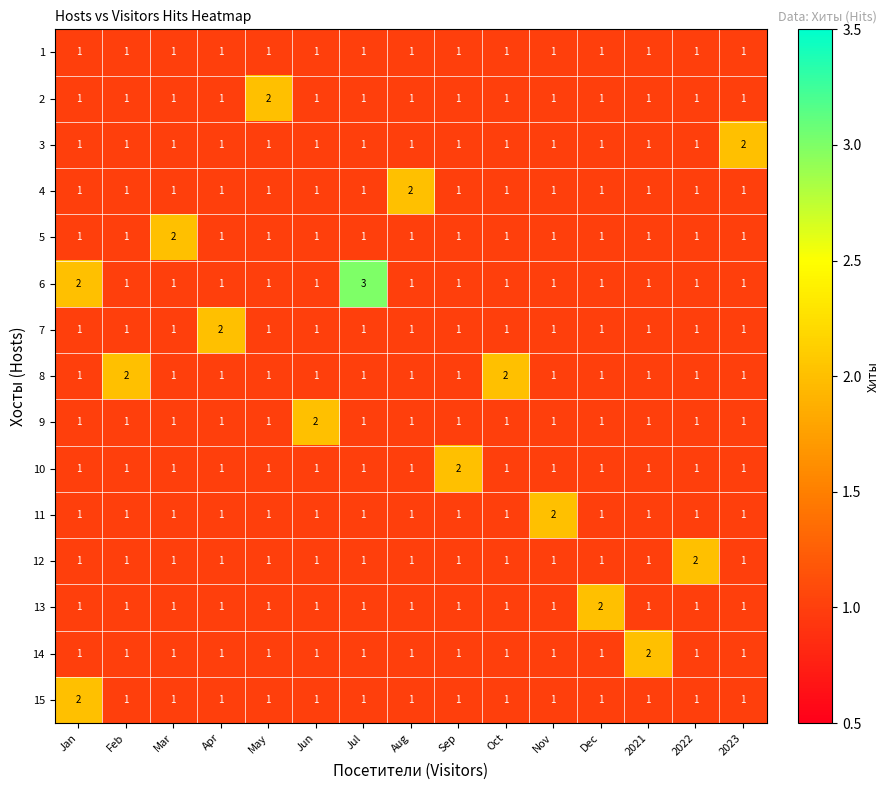

Count the number of categories in the chart.

15